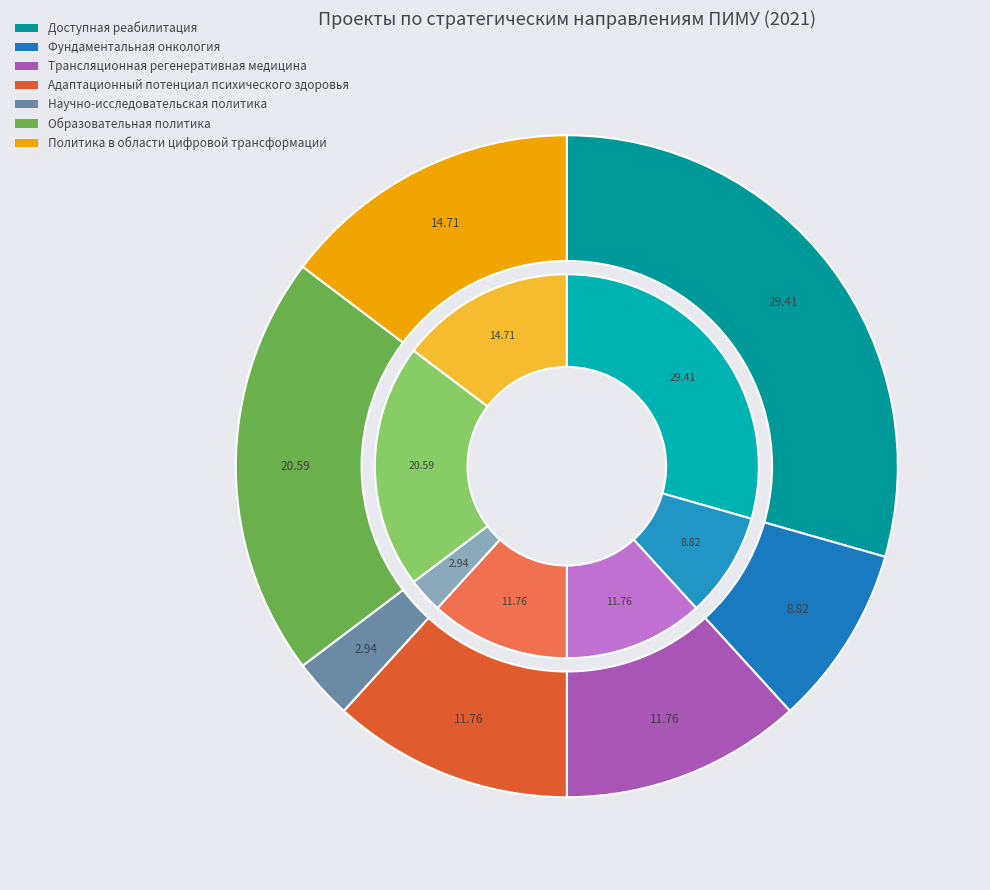

Which has a higher value, Политика в области цифровой трансформации or Научно-исследовательская политика?

Политика в области цифровой трансформации